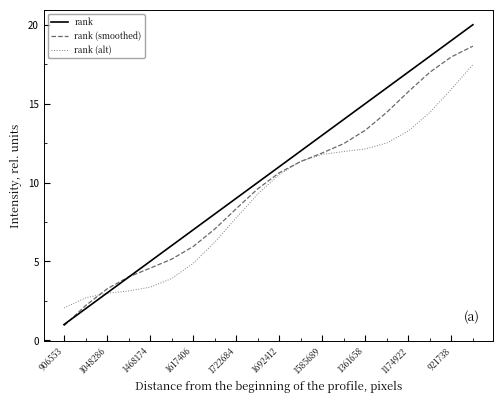

What is the smallest value displayed?

0.9